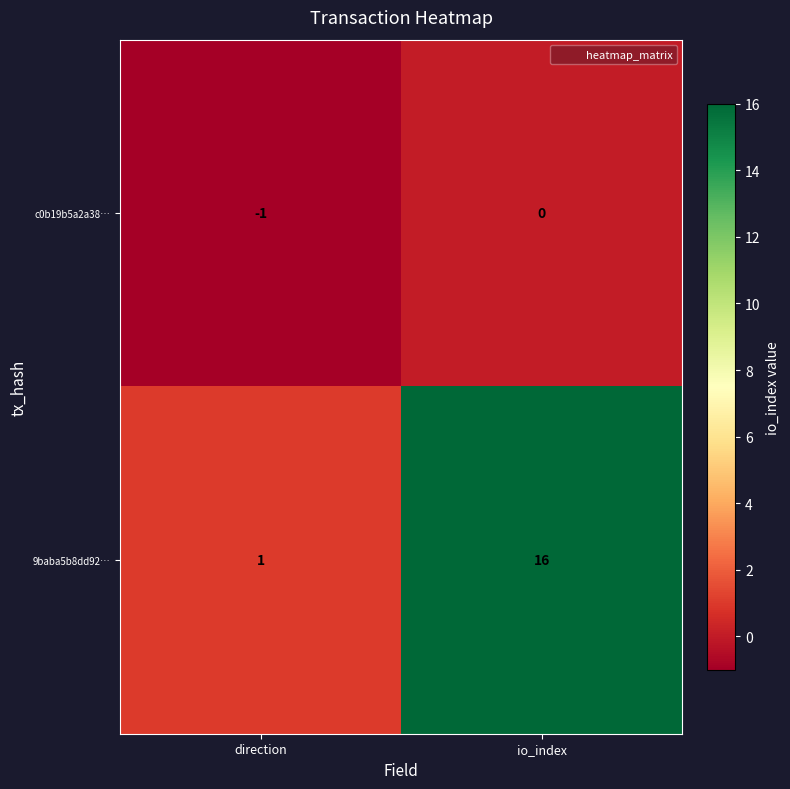

Reading left to right, list all the values displayed in this chart.

c0b19b5a2a38…: direction=-1	io_index=0
9baba5b8dd92…: direction=1	io_index=16